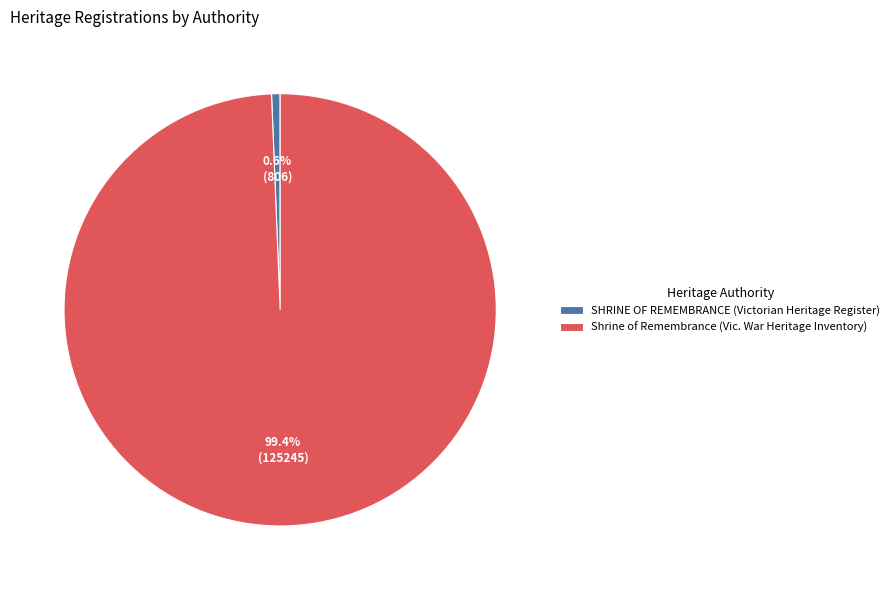

What percentage do SHRINE OF REMEMBRANCE (Victorian Heritage Register) and Shrine of Remembrance (Vic. War Heritage Inventory) together represent?

100.0%